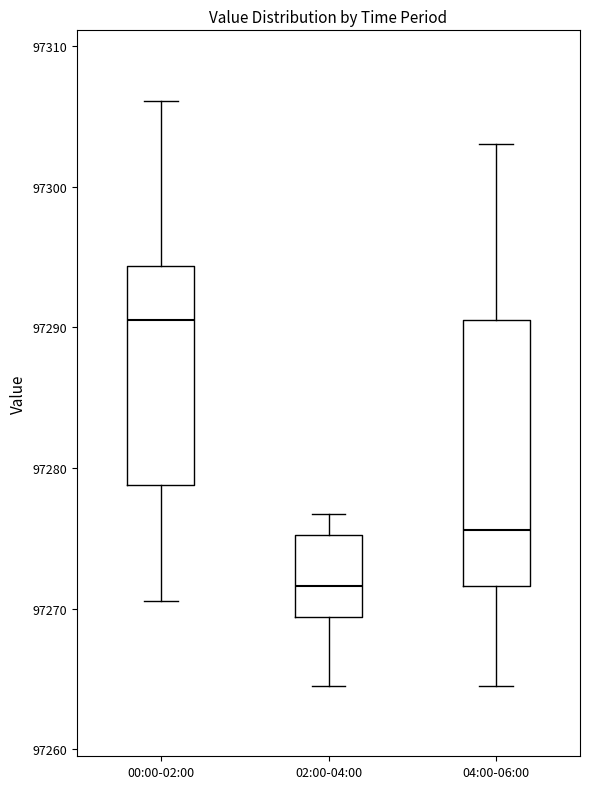

Reading left to right, read every box against the y-axis: the position of its median line, the range the box covers, and the ends of its whiskers. The values are not printed on the chart, so give them approximately, as read against the axis.

00:00-02:00: median 97291, box 97279 to 97294, whiskers 97271 to 97306
02:00-04:00: median 97272, box 97269 to 97275, whiskers 97265 to 97277
04:00-06:00: median 97276, box 97272 to 97291, whiskers 97265 to 97303